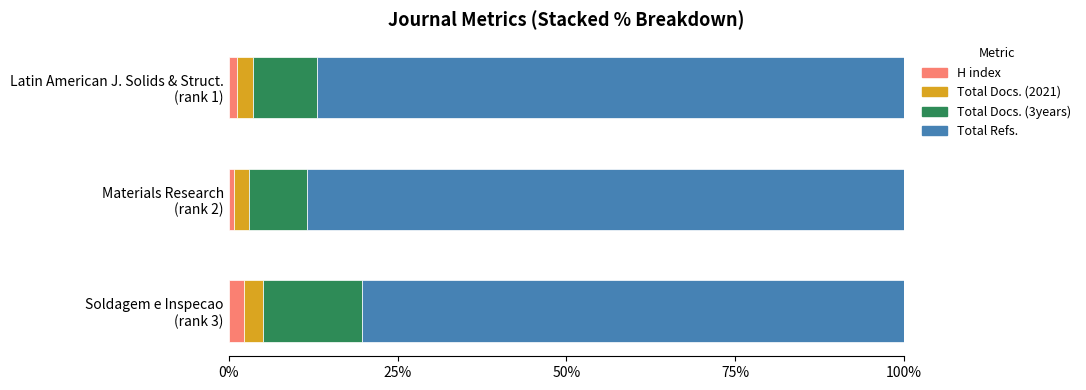

What is the sum of all H index values?

4.2